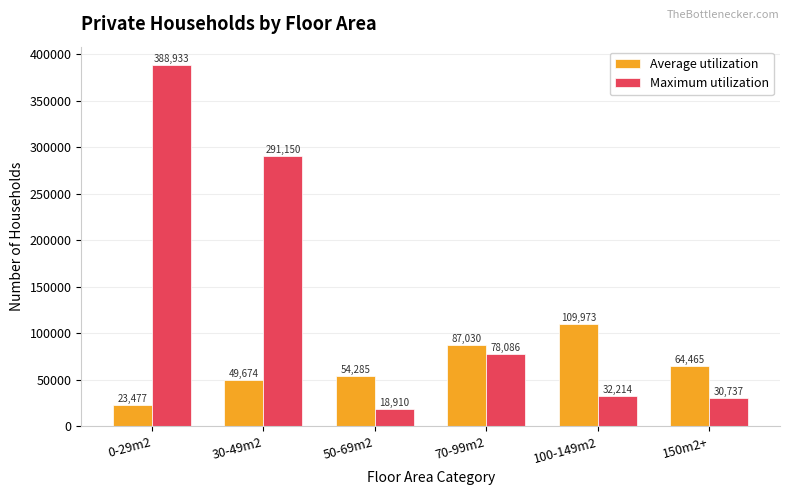

Reading right to left, transcribe all the data shown in this chart.

Average utilization: 64465	109973	87030	54285	49674	23477
Maximum utilization: 30737	32214	78086	18910	291150	388933